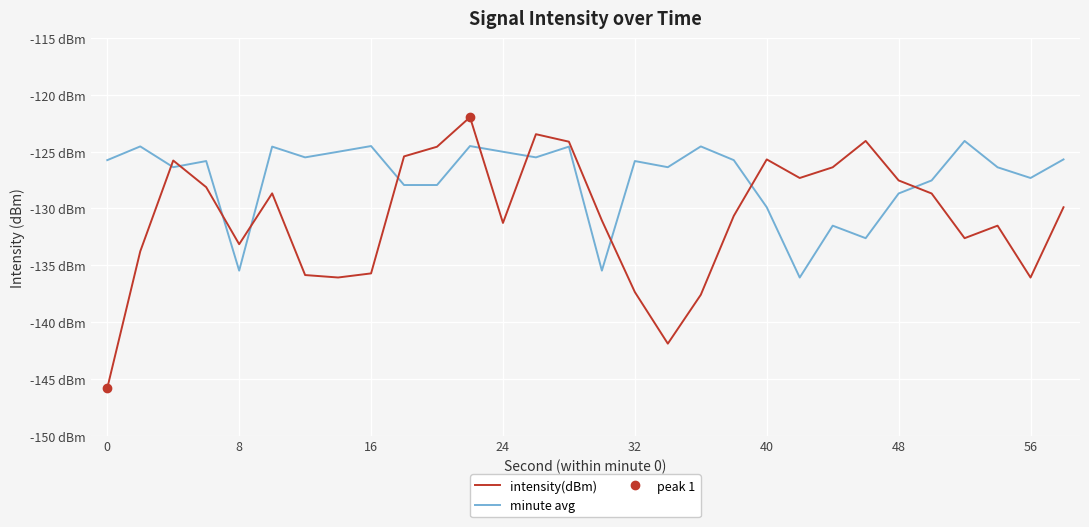

Does the chart display data point markers on the line(s)?

No